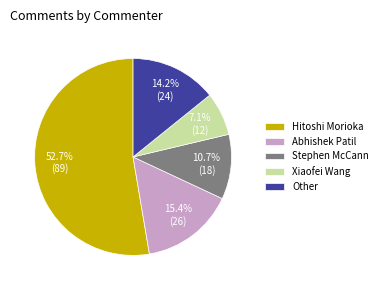

Does Hitoshi Morioka represent more than half of the total?

Yes